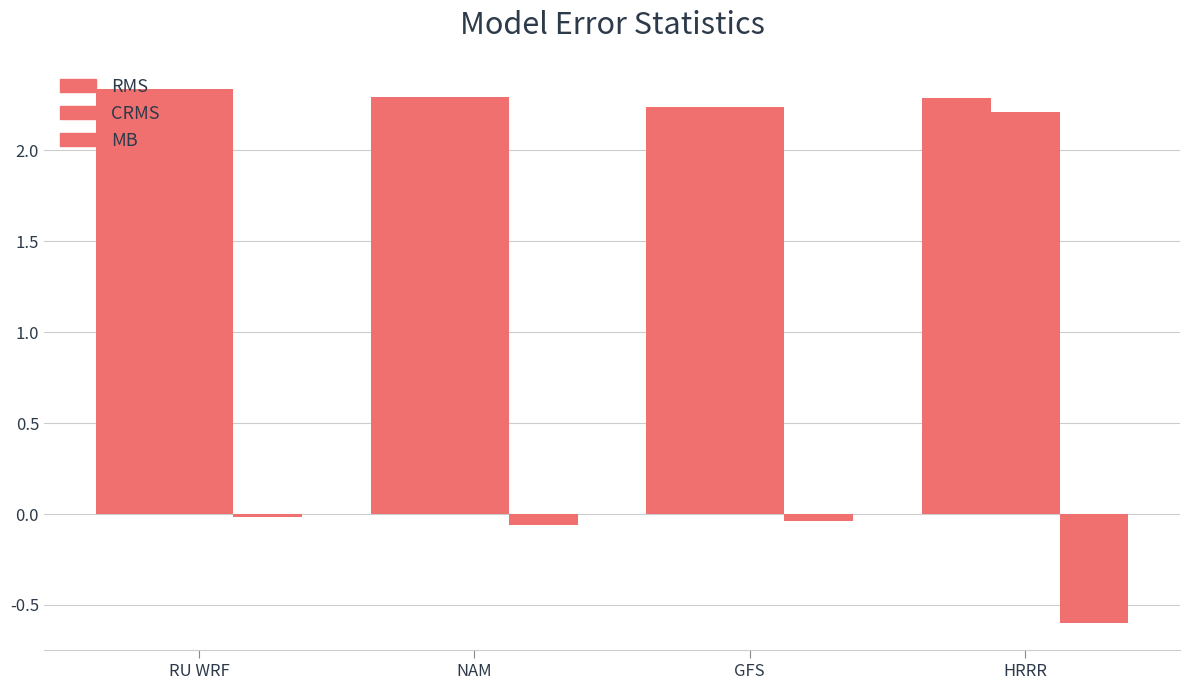

How many groups of bars are there?

4